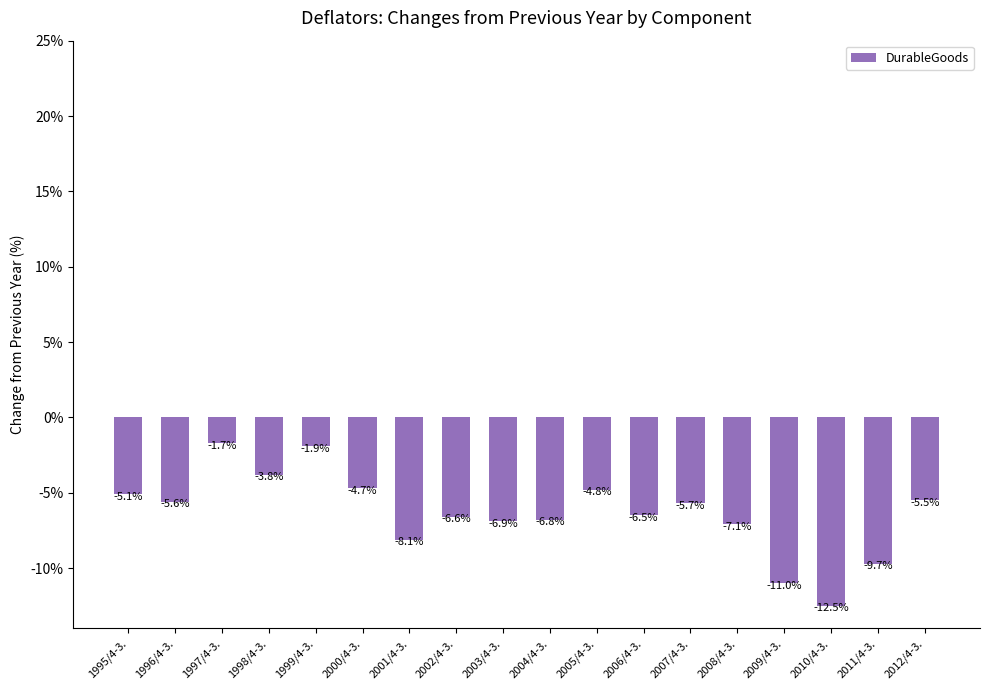

At which category does the chart reach its minimum across all series?

2010/4-3.